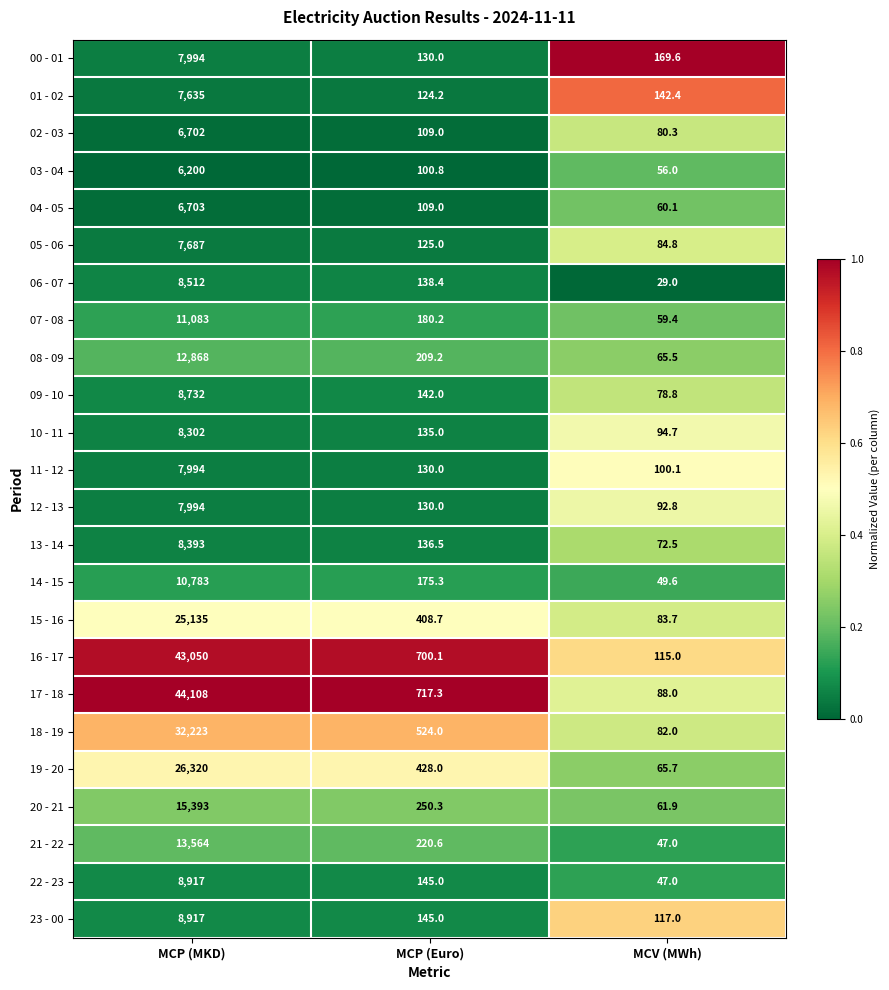

List the labels in order of 07 - 08 value, smallest first.

MCV (MWh), MCP (Euro), MCP (MKD)